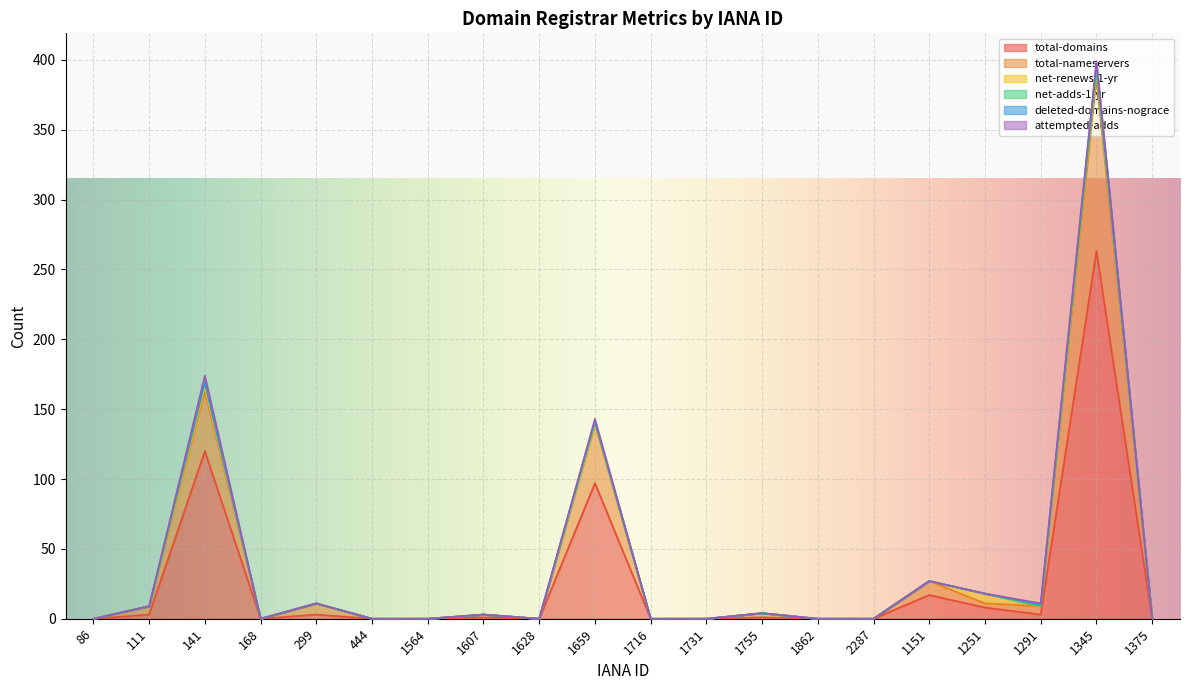

What is the label of the 15th point from the right?

444